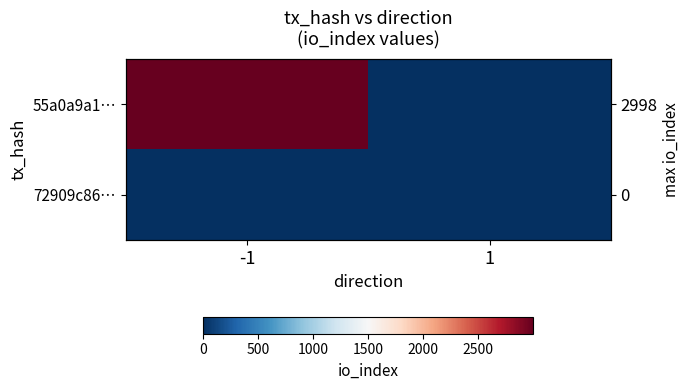

List the series in order of their overall mean, highest first.

55a0a9a1…, 72909c86…